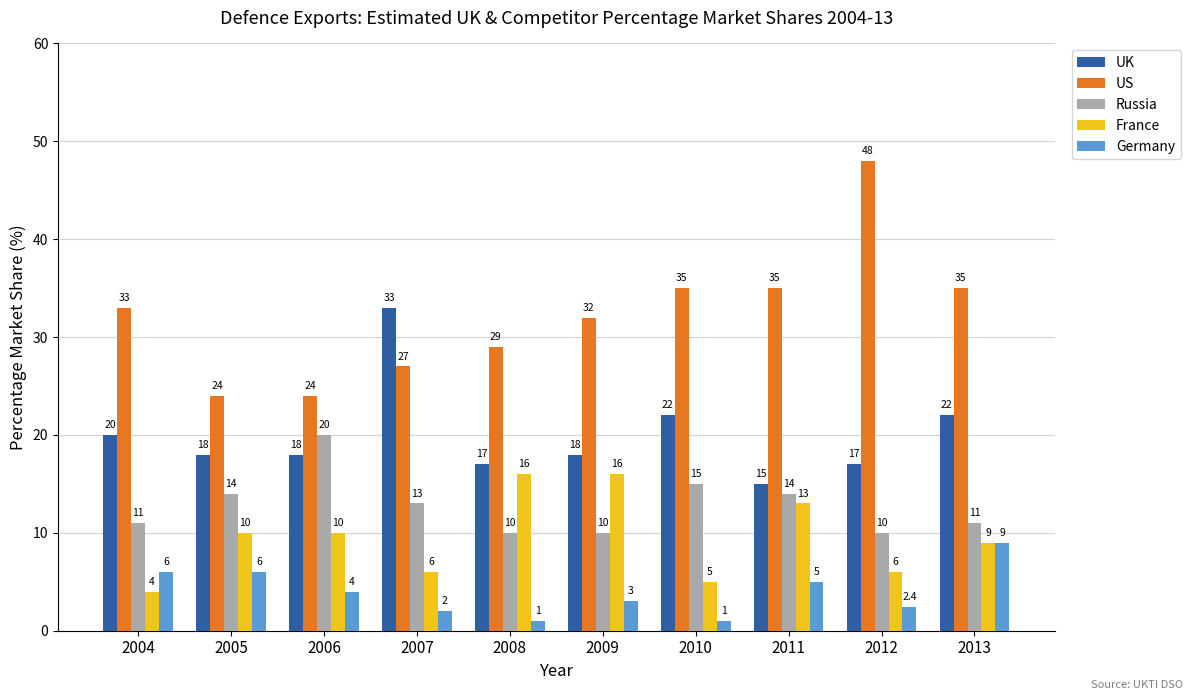

Count the number of data series in this chart.

5